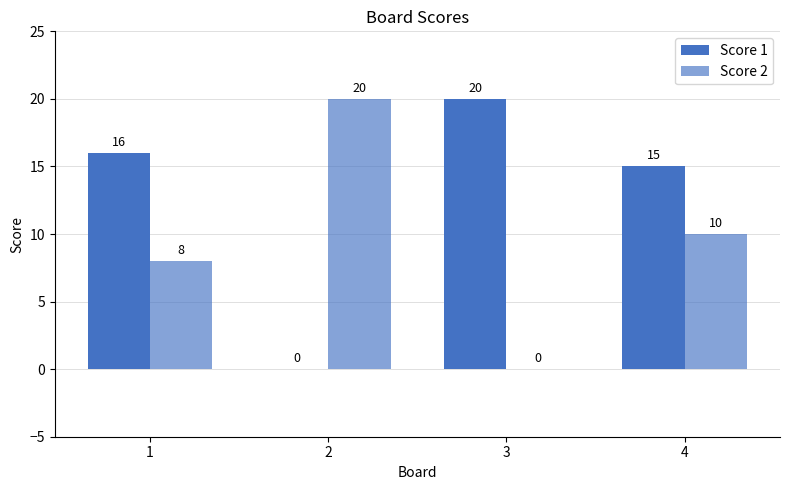

What is the average value of the Score 1 series?

13